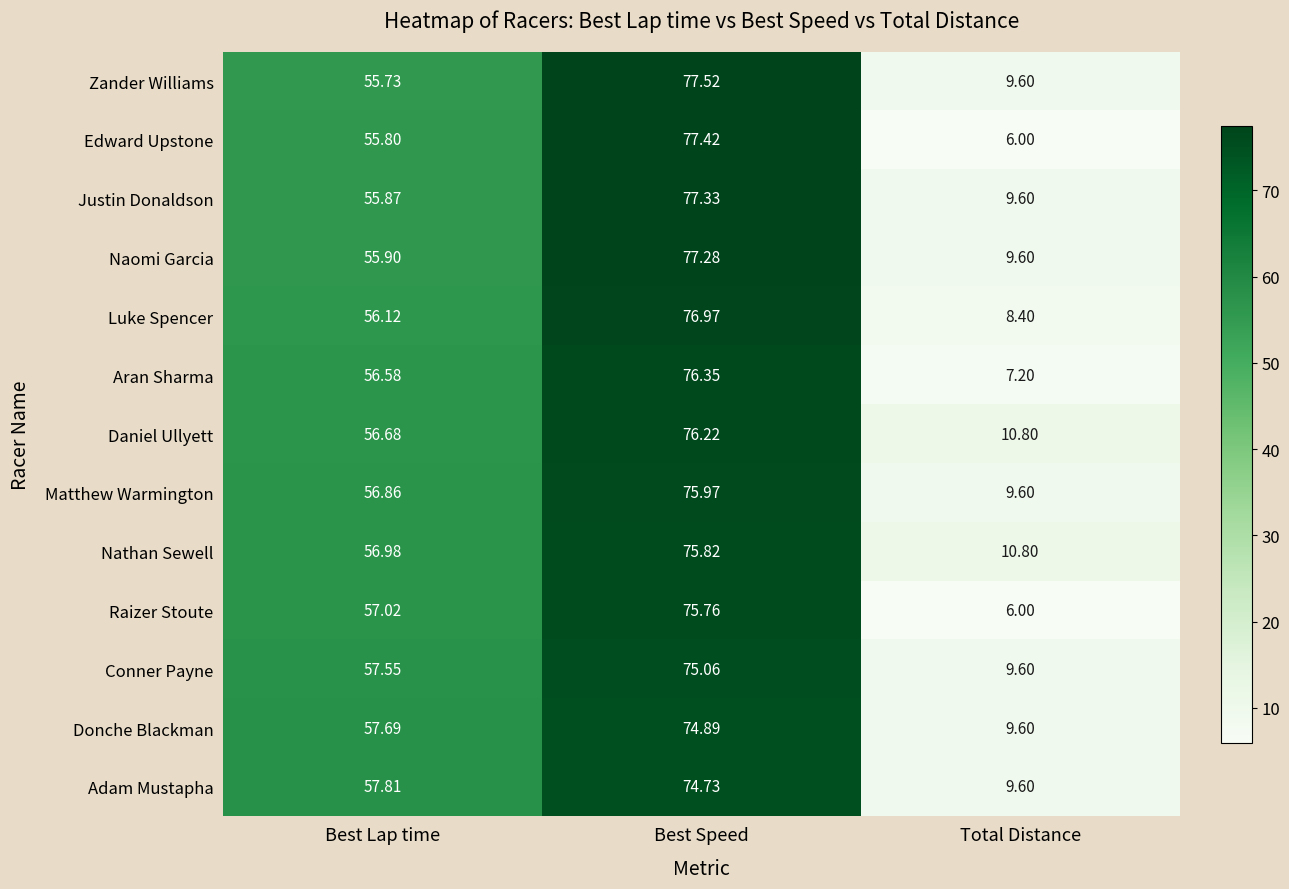

How many values in the Nathan Sewell series are below 56?

1